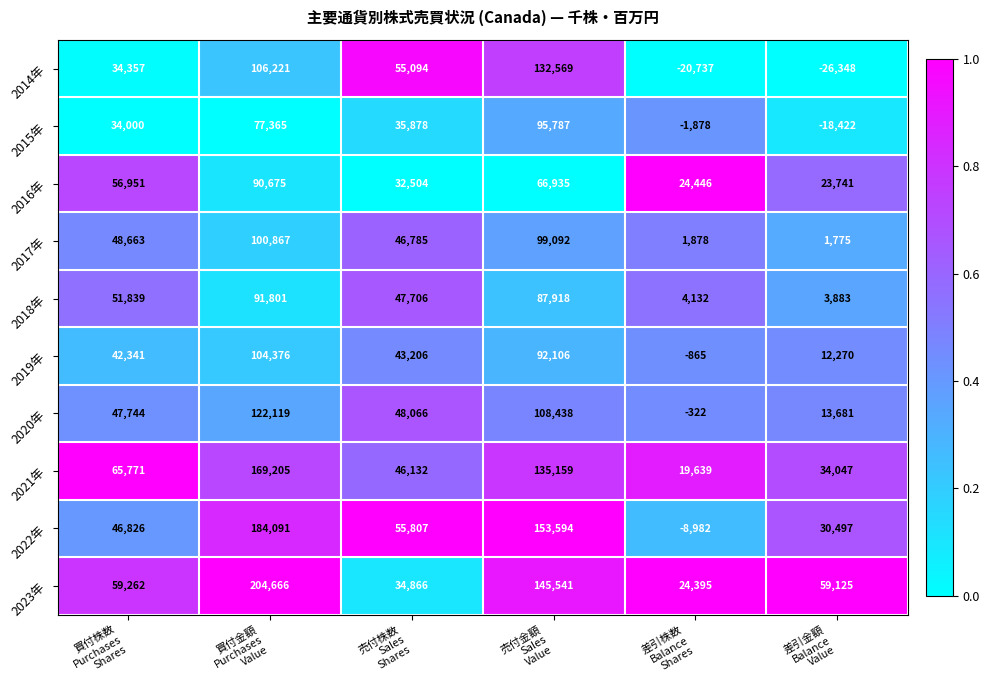

Which series has the widest spread of values?

2022年